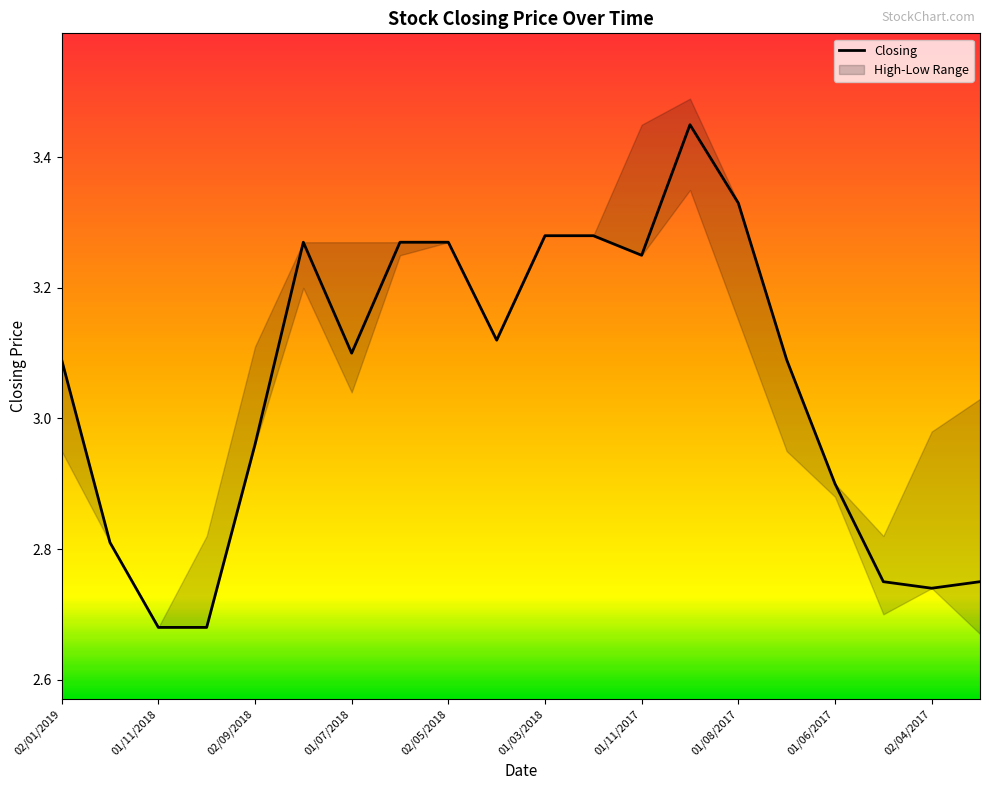

True or false: the data has more than 2 interior local peaks.

False